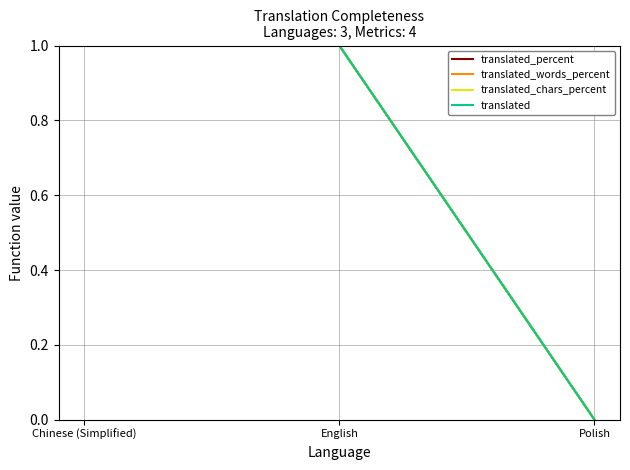

At which label does translated_percent reach its minimum?

Polish